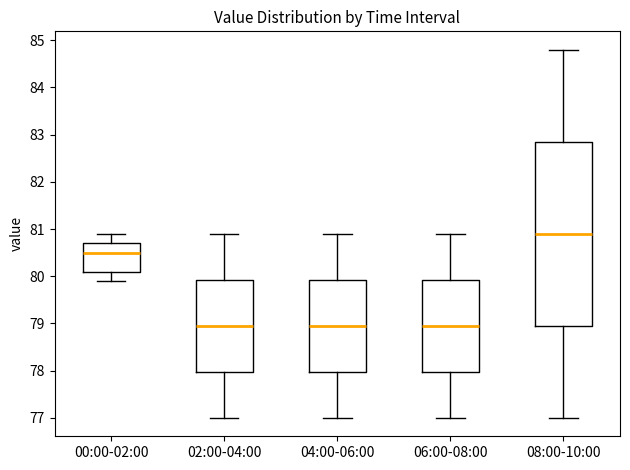

Comparing the boxes themselves (not the whiskers), which one is the tallest?

08:00-10:00